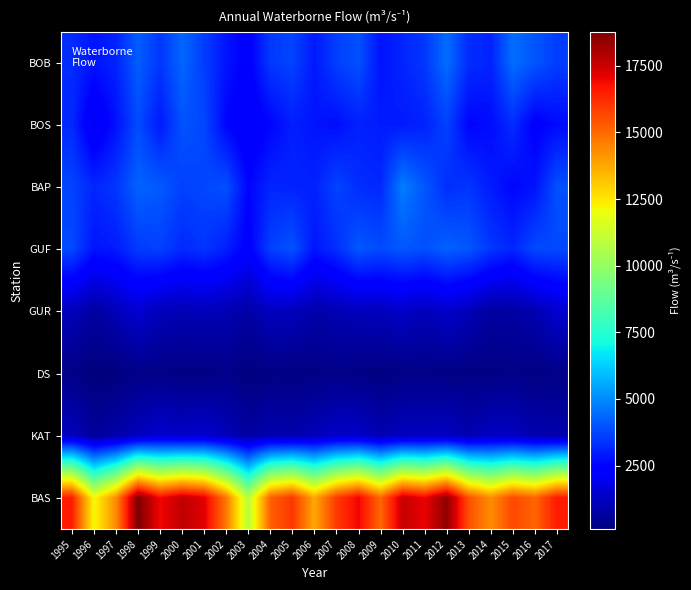

How many series are shown in this chart?

8